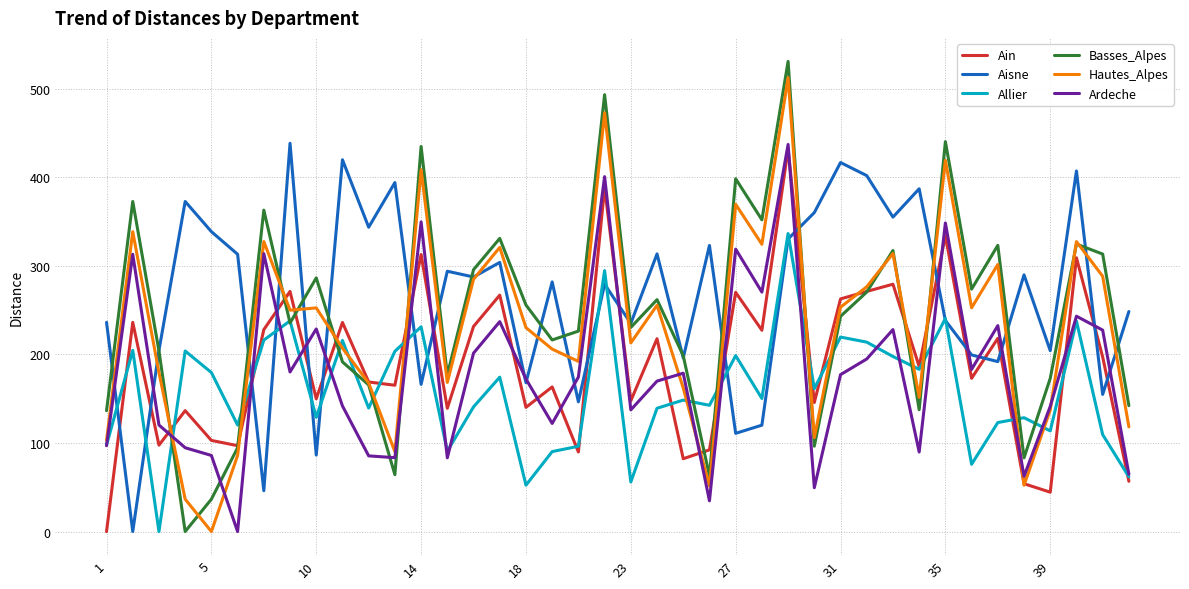

What is the maximum value shown in the chart?

530.7